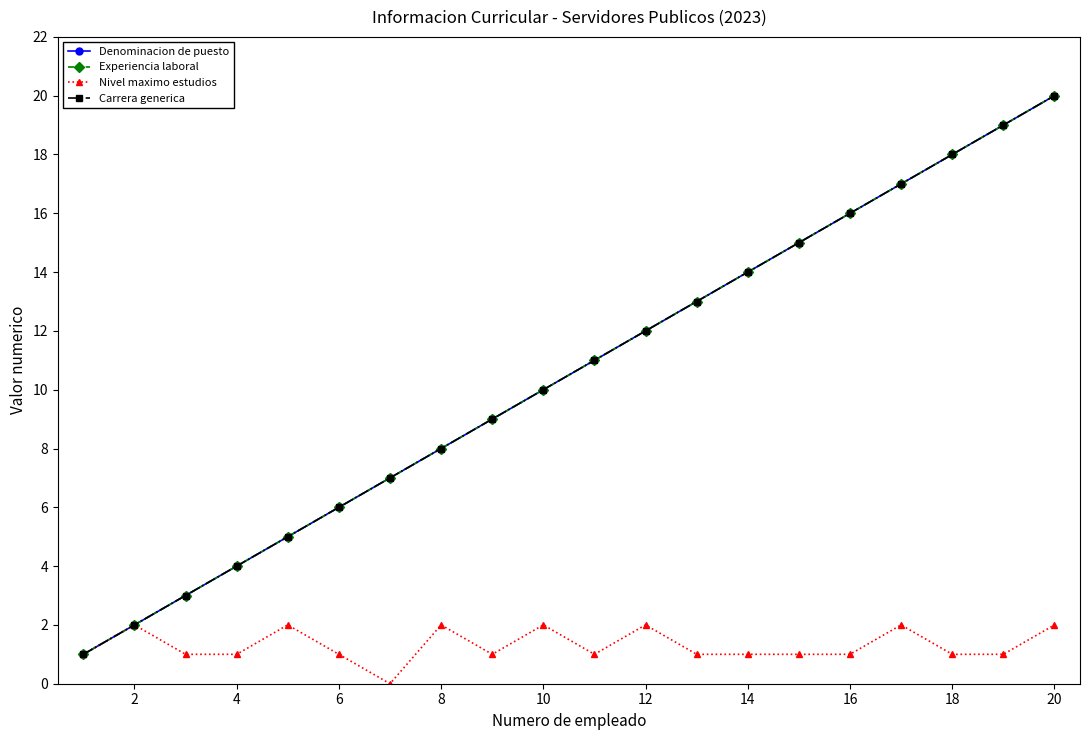

Rank the series by their maximum value, from highest to lowest.

Denominacion de puesto, Experiencia laboral, Carrera generica, Nivel maximo estudios